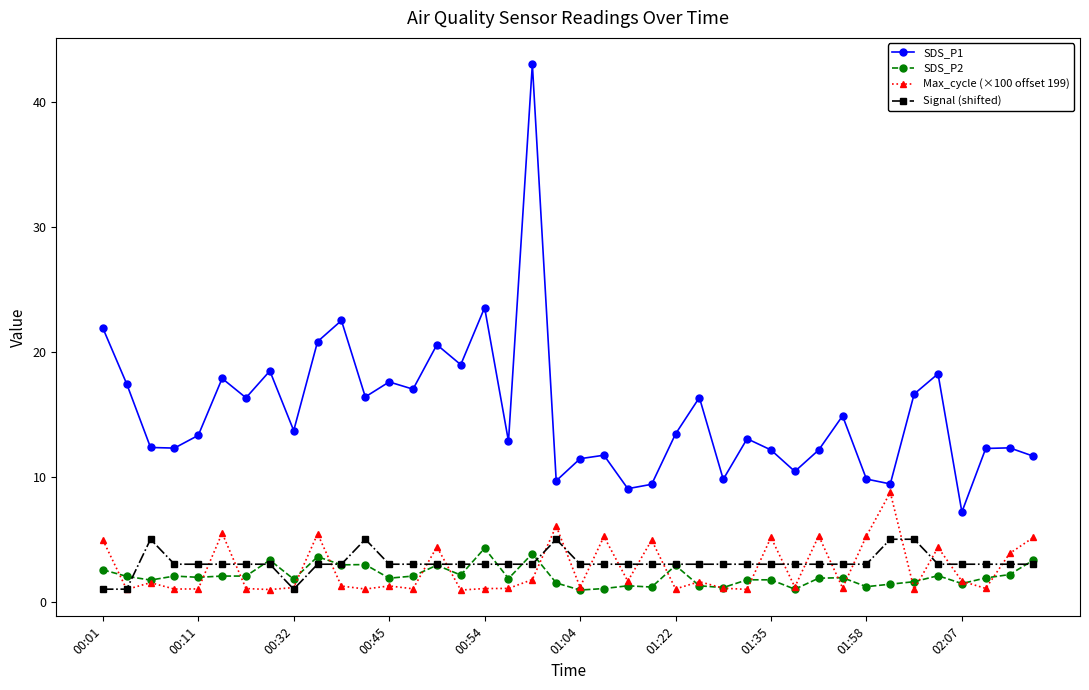

True or false: SDS_P1 and Signal (shifted) cross at least once.

False